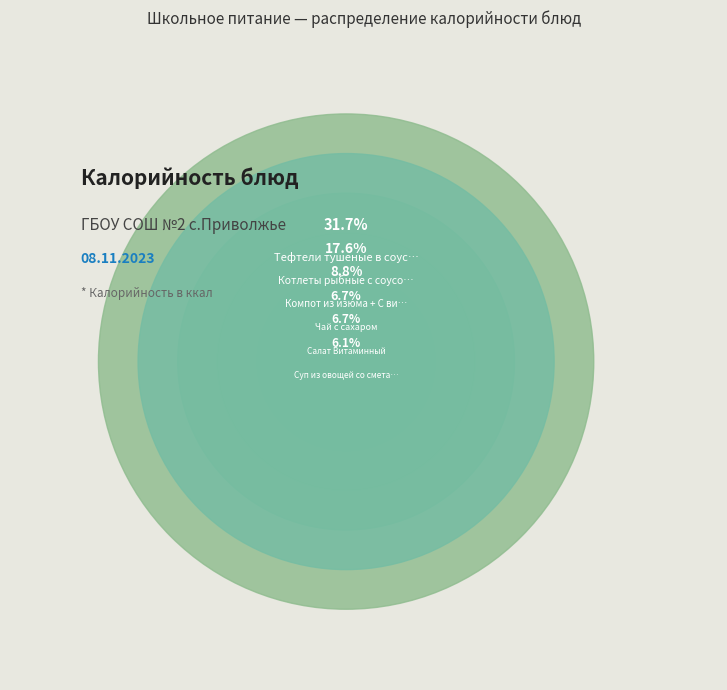

To the nearest percent, what percentage of the pie is Яблоко?

3%